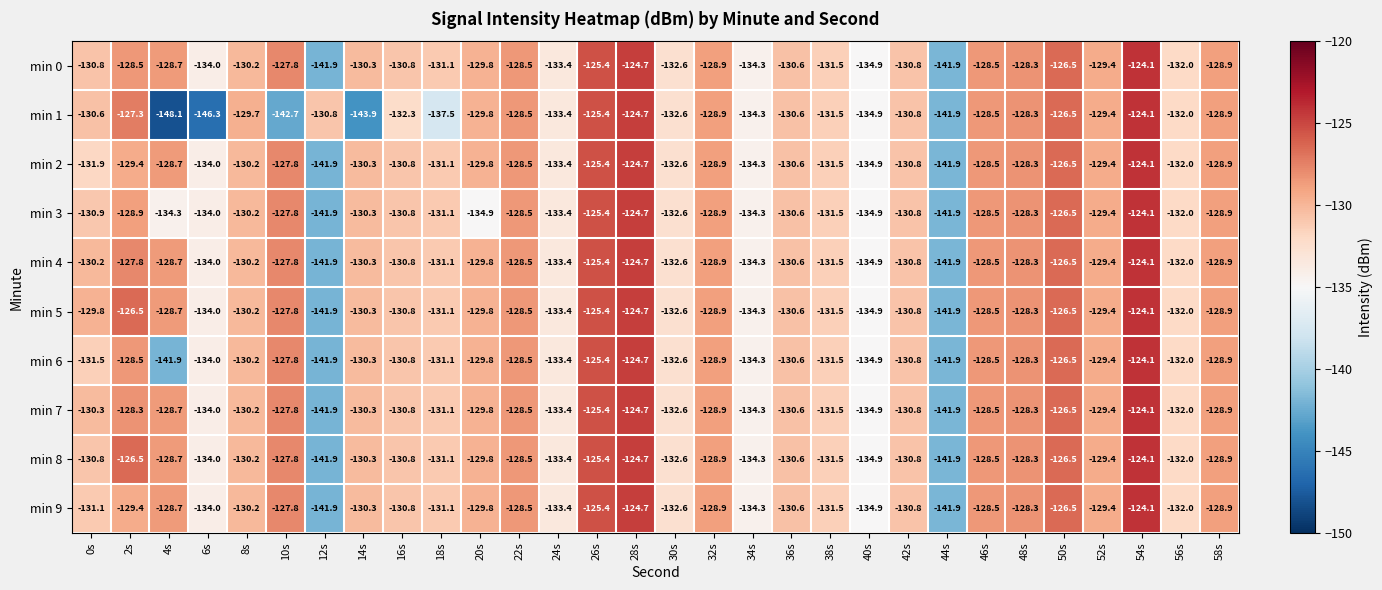

Between 8s and 56s, which series saw the biggest shift?

min 1